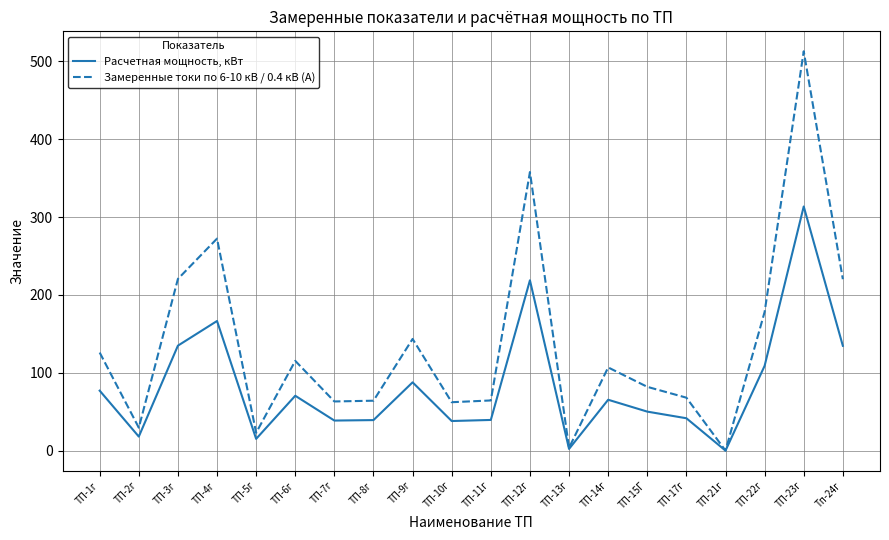

What is the spread (max minus min) of values at ТП-6г?

44.8